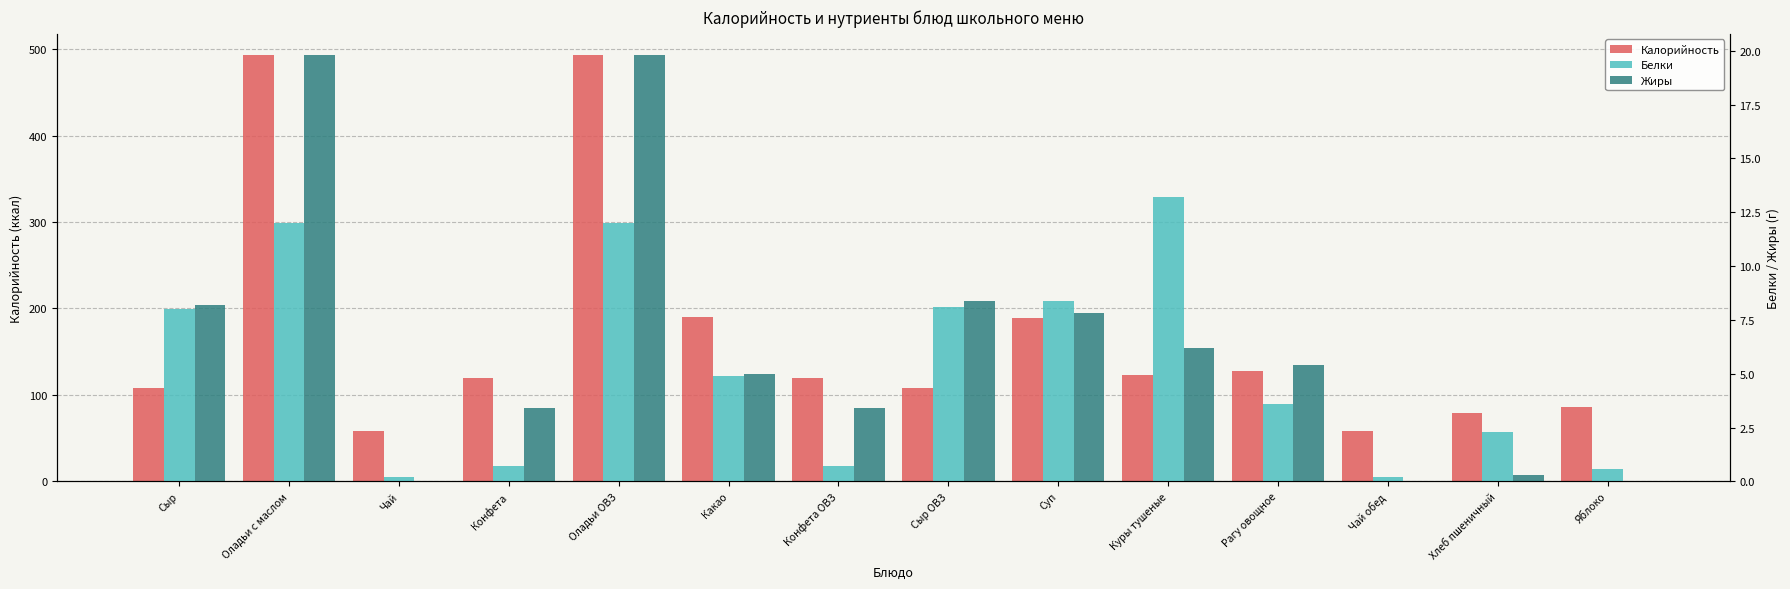

What are all the series names shown in the legend?

Калорийность, Белки, Жиры